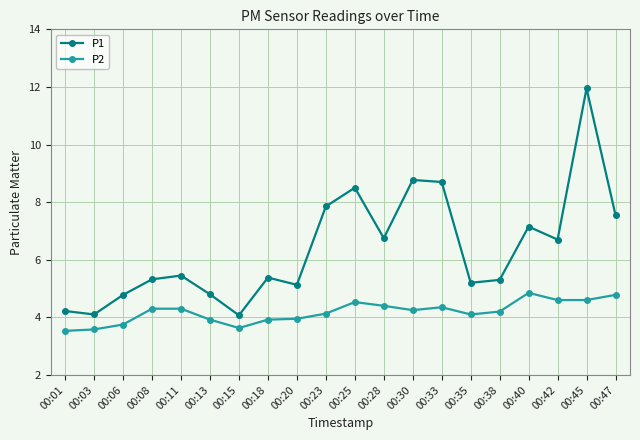

What is the value of the P1 point at the 16th from the left?

5.3